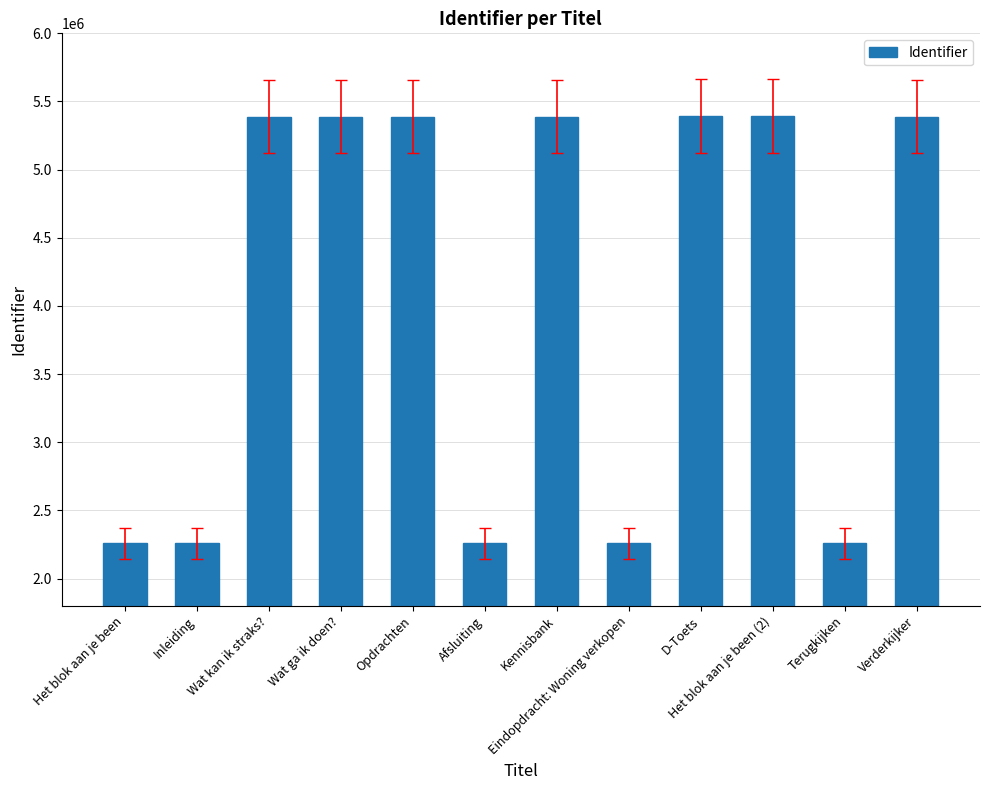

What value does the data have at Afsluiting, to the nearest 10?

2259060